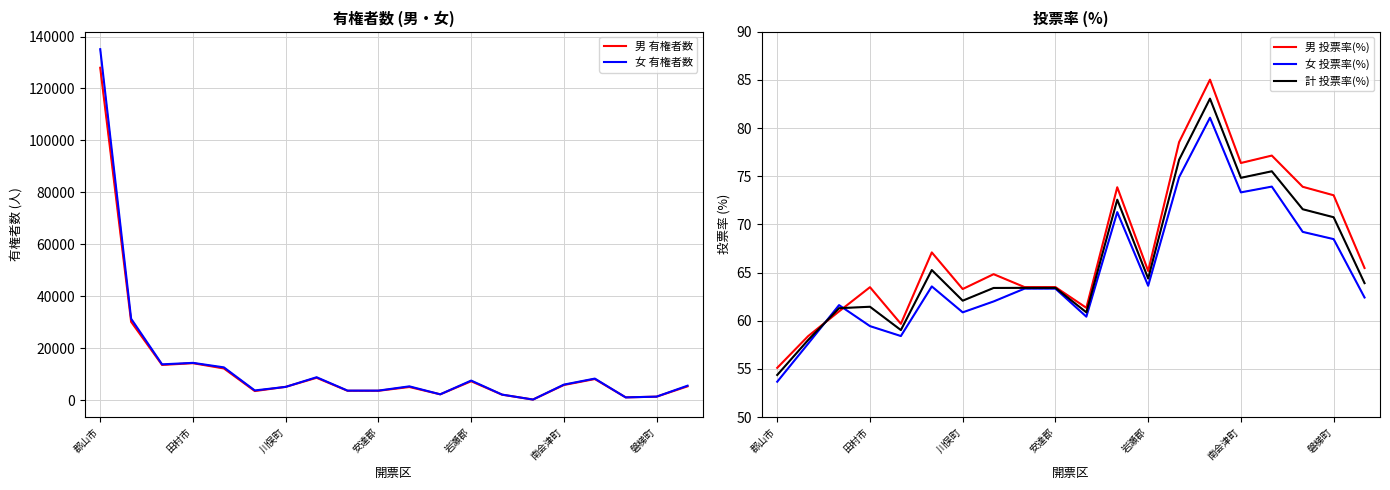

True or false: 計 投票率(%) and 女 有権者数 cross at least once.

False